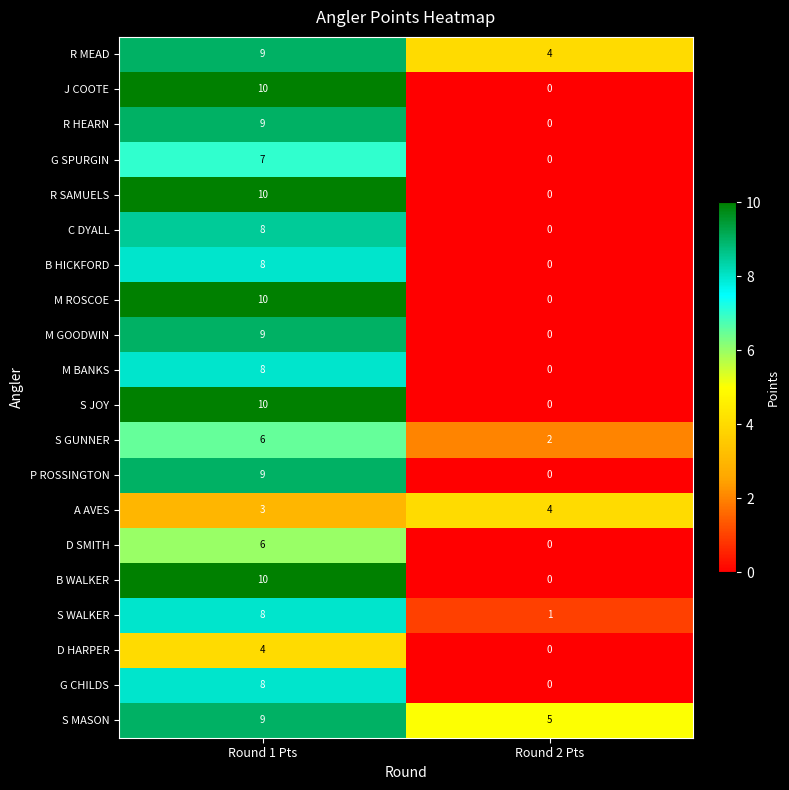

At which category is the sum across all series the highest?

Round 1 Pts